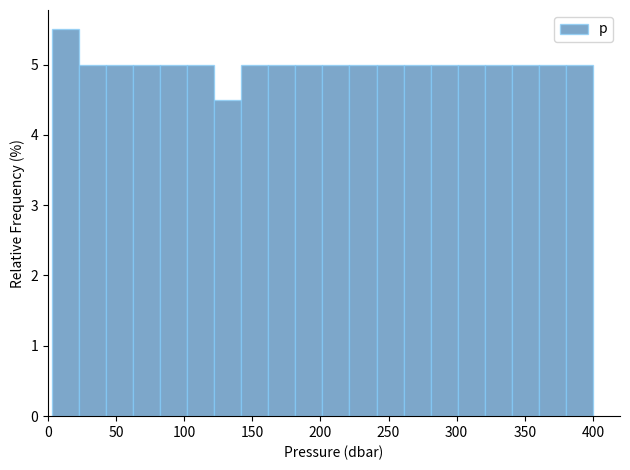

Read against the x-axis, roughly where is the centre of the tallest bar?

15